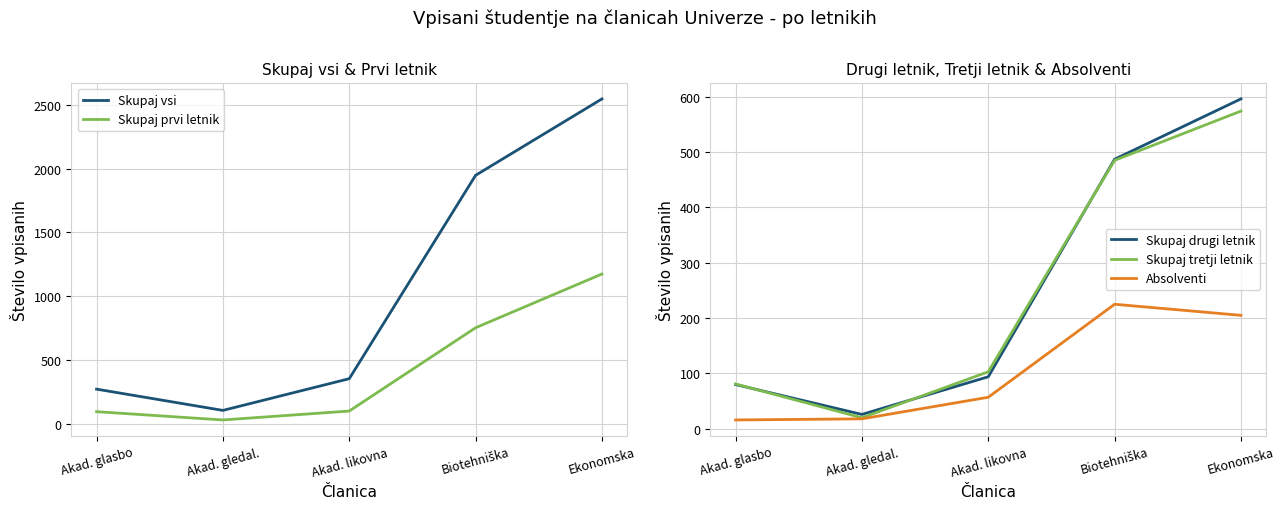

At which category is the sum across all series the highest?

Ekonomska